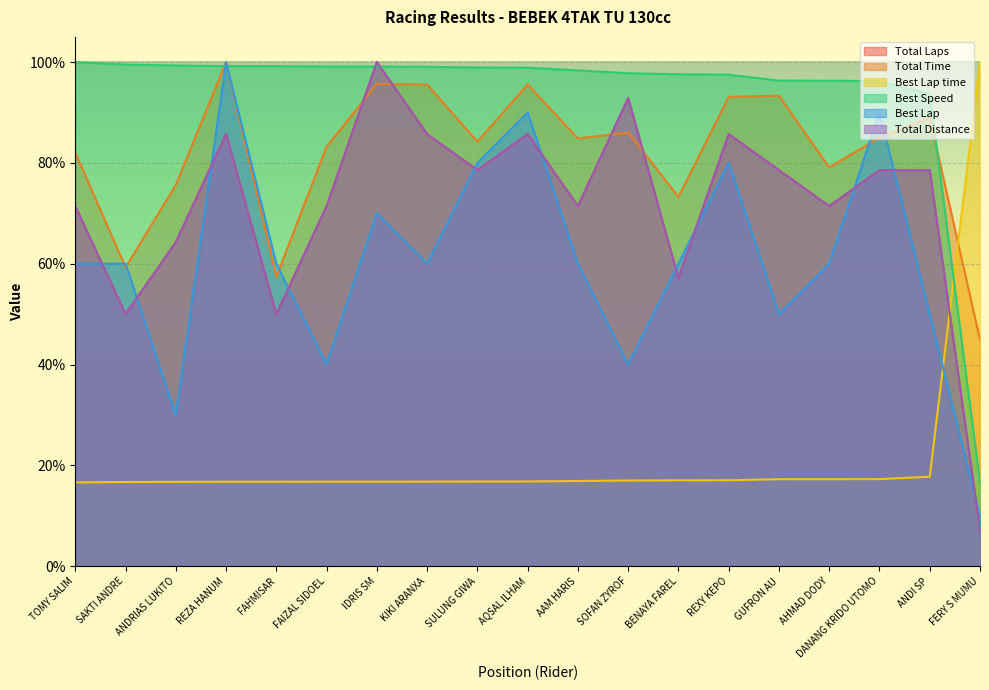

How many lines are shown in the chart?

6